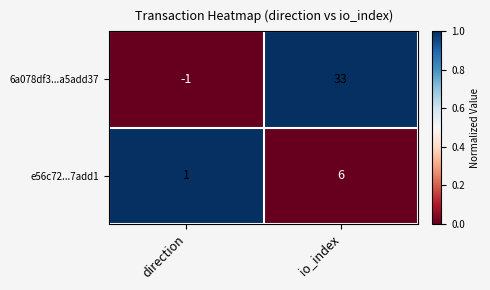

Rank the series by their maximum value, from lowest to highest.

e56c72...7add1, 6a078df3...a5add37